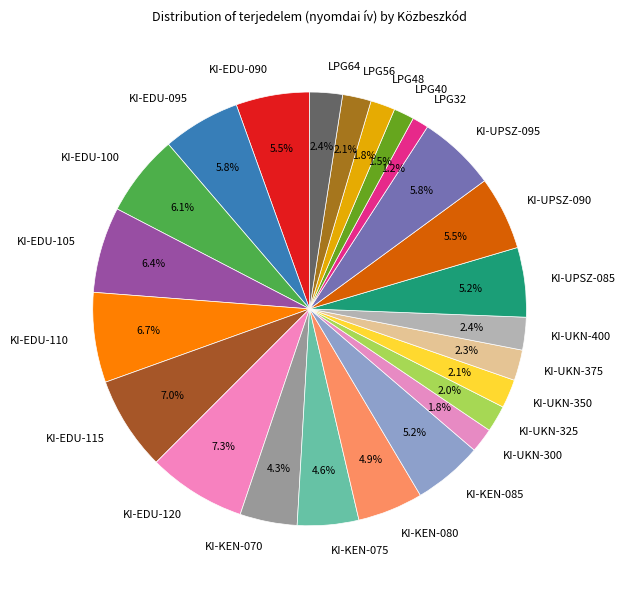

How much of the chart is everything except KI-KEN-070?

95.7%